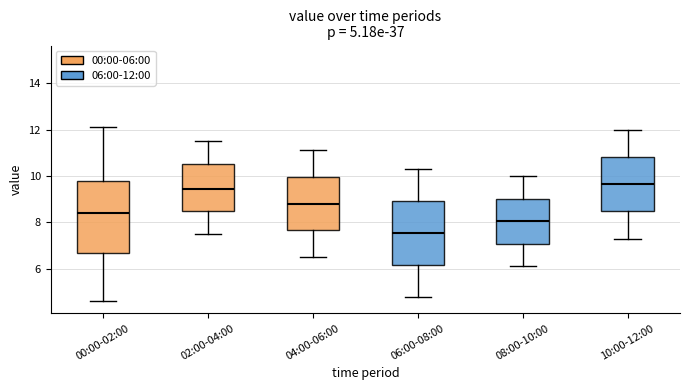

Which box's median line is the highest?

10:00-12:00